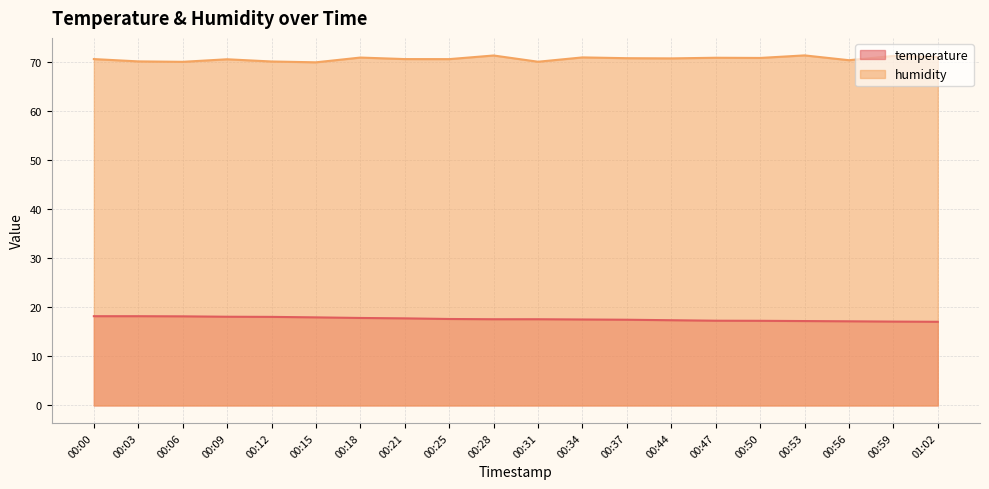

At 00:59, list the series in order from smallest to largest.

temperature, humidity